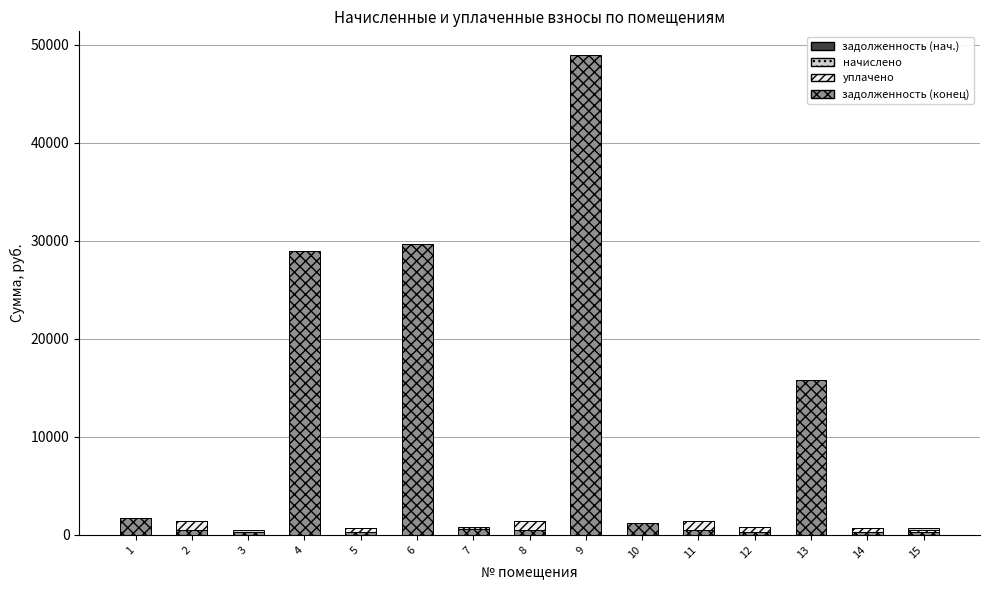

At which category is the sum across all series the highest?

9